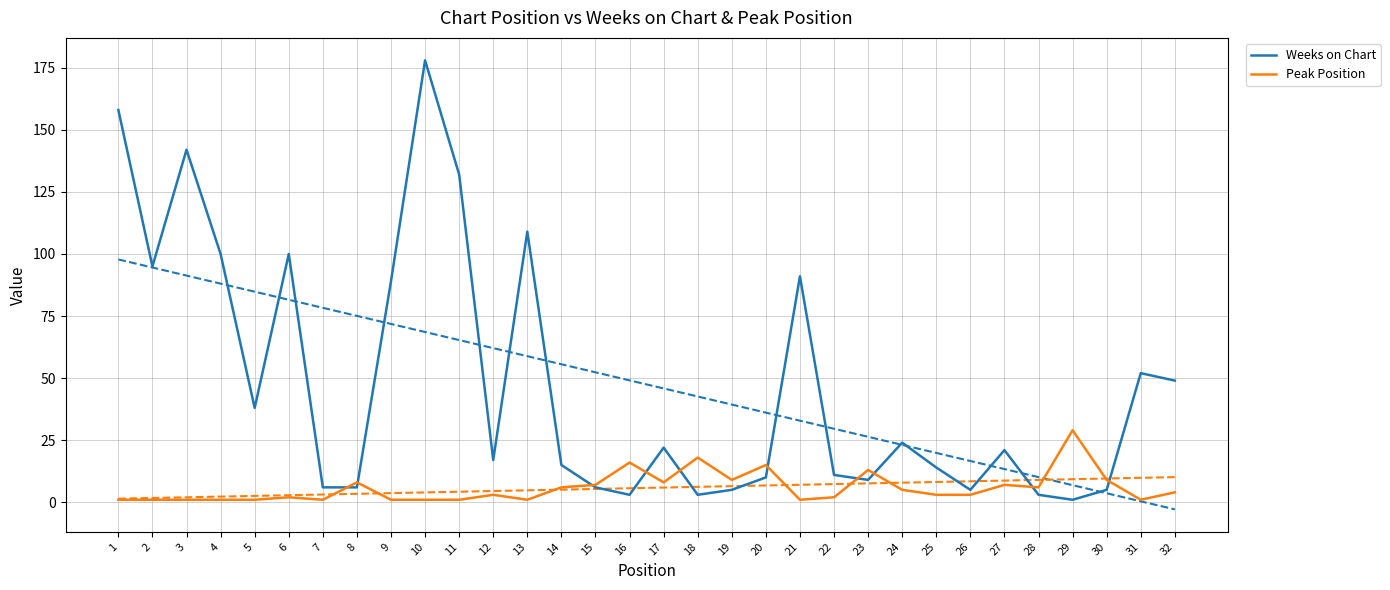

Does the chart have visible grid lines?

Yes